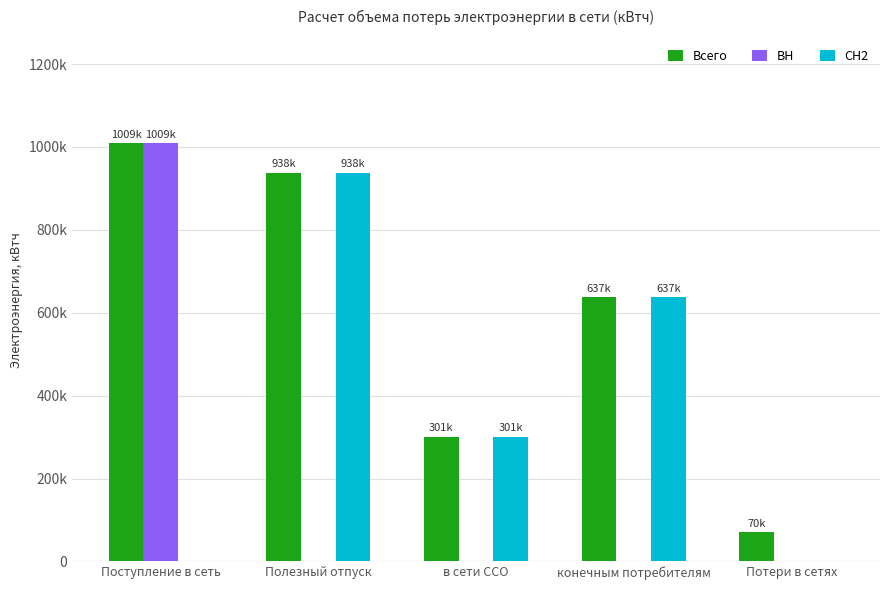

What is the label of the 5th bar from the left?

Потери в сетях